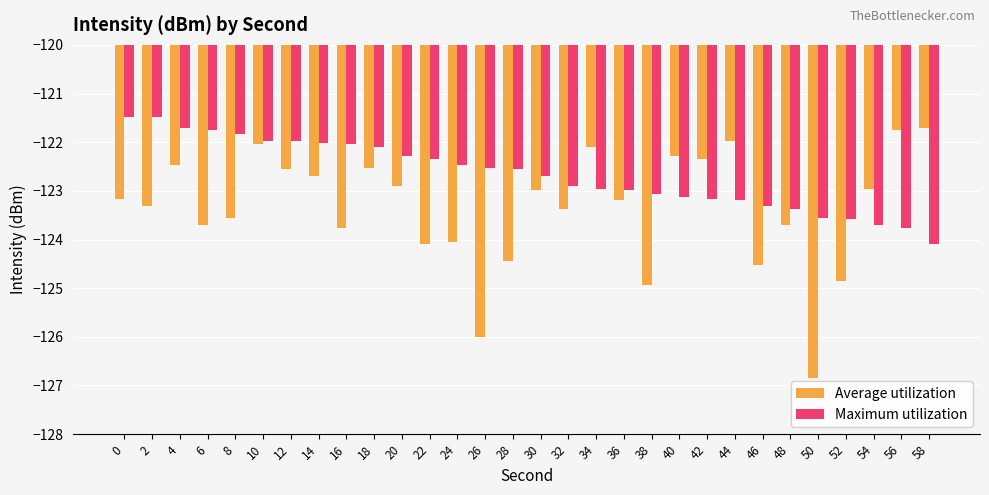

Count the number of categories in the chart.

30